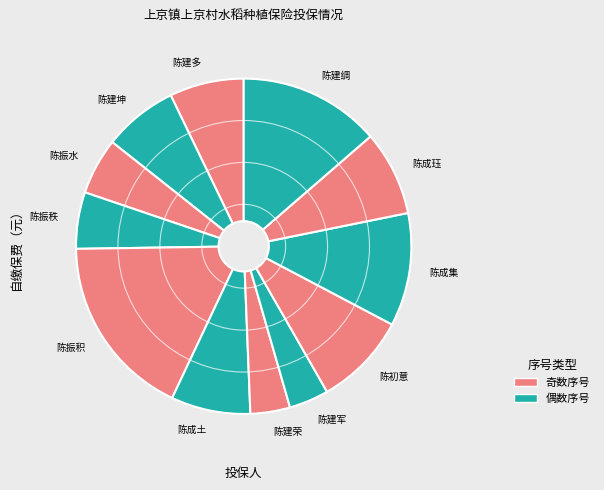

How many segments does this pie chart have?

12